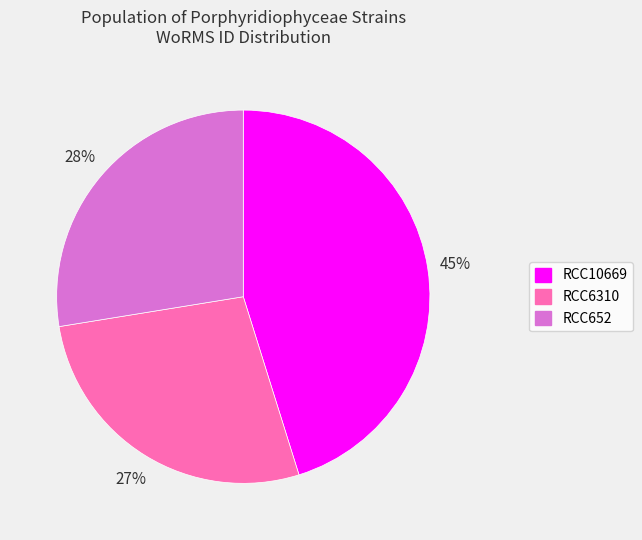

What is the ratio of the value at RCC652 to the value at RCC6310?

1.0